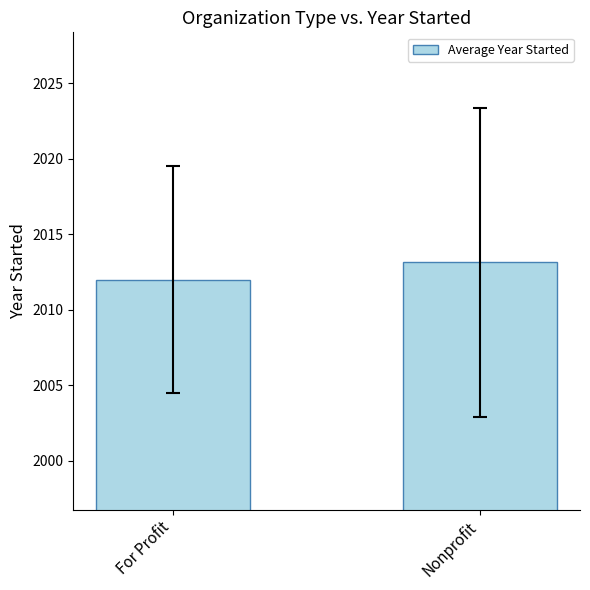

What is the greatest value displayed?

2013.1